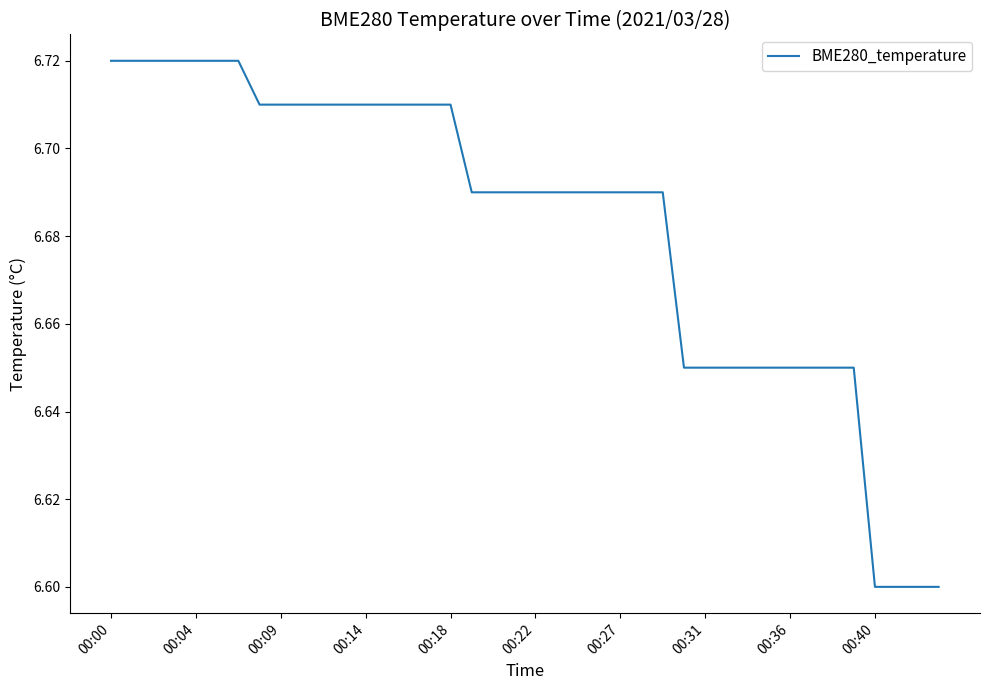

How many distinct data groups are displayed?

1